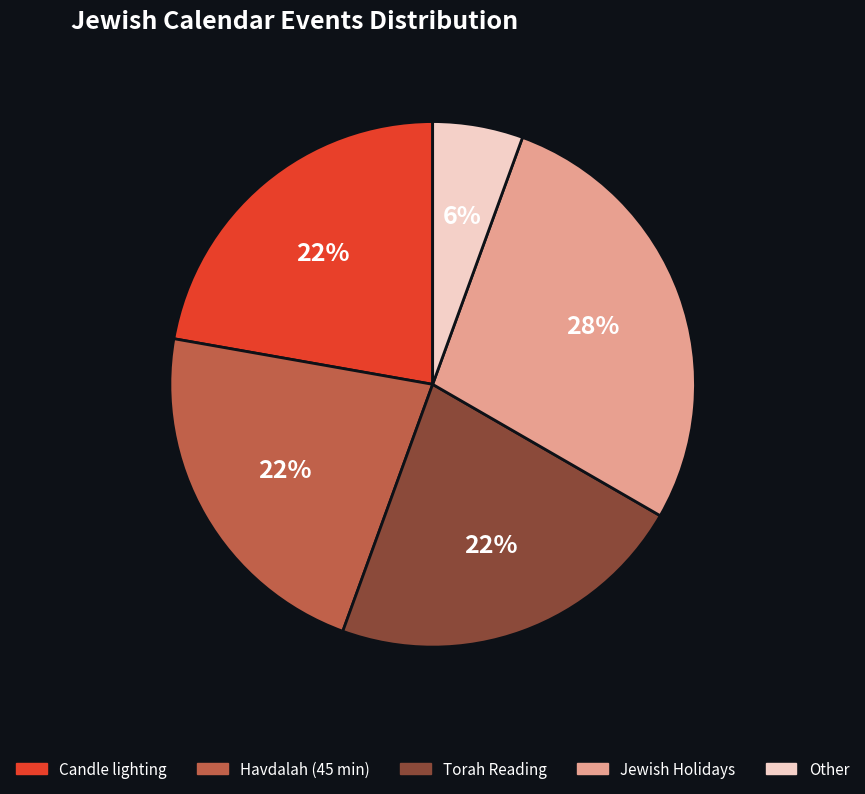

True or false: Jewish Holidays accounts for 22% of the total.

False